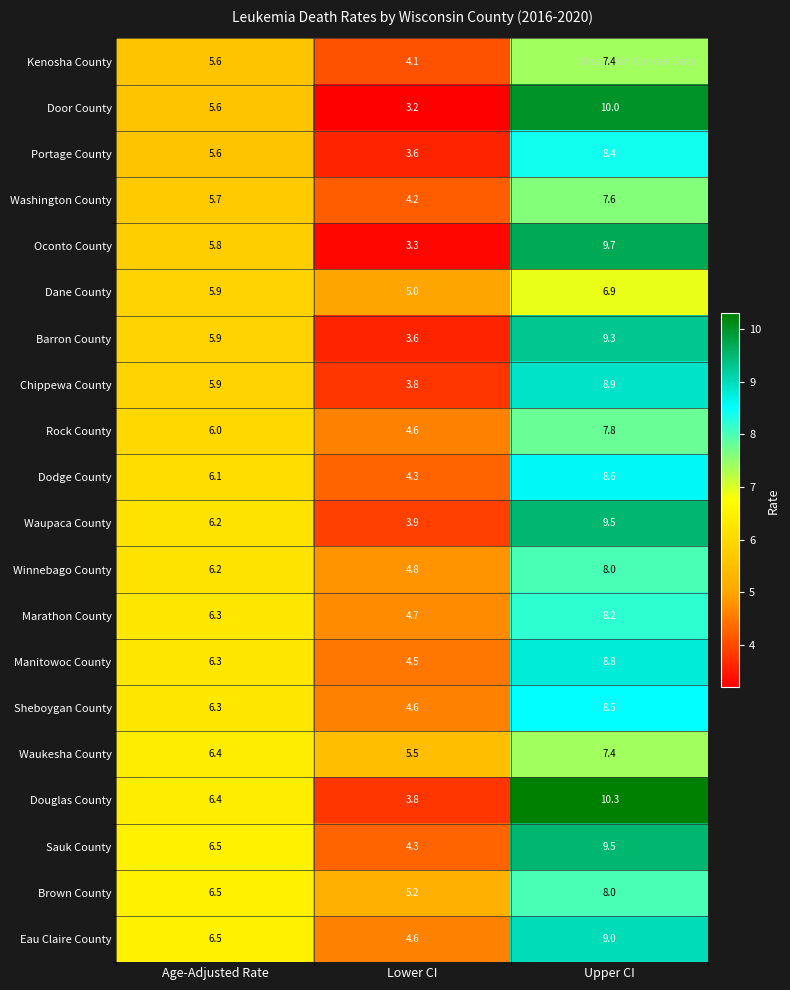

At which label does Door County reach its peak?

Upper CI